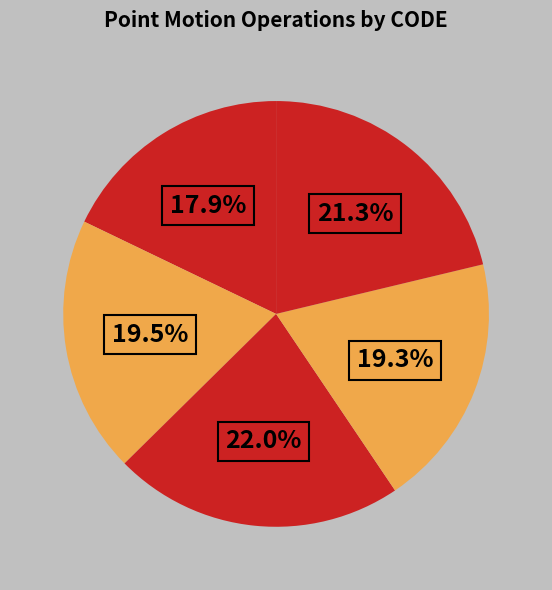

How many slices are in this pie chart?

5